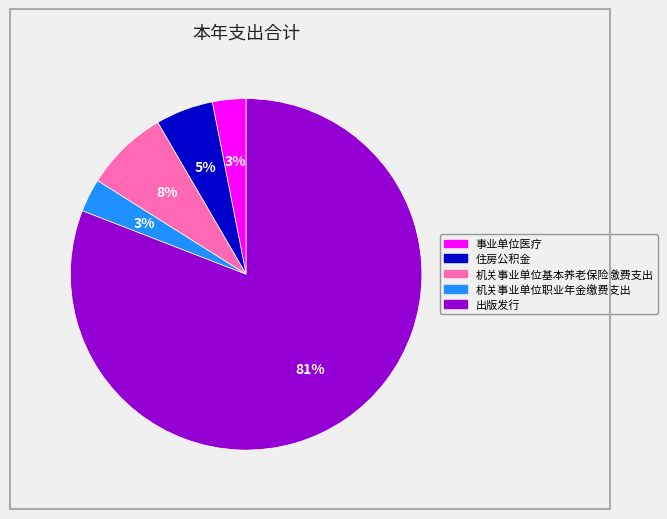

Approximately how many times larger is the value at 事业单位医疗 compared to 住房公积金?

0.6